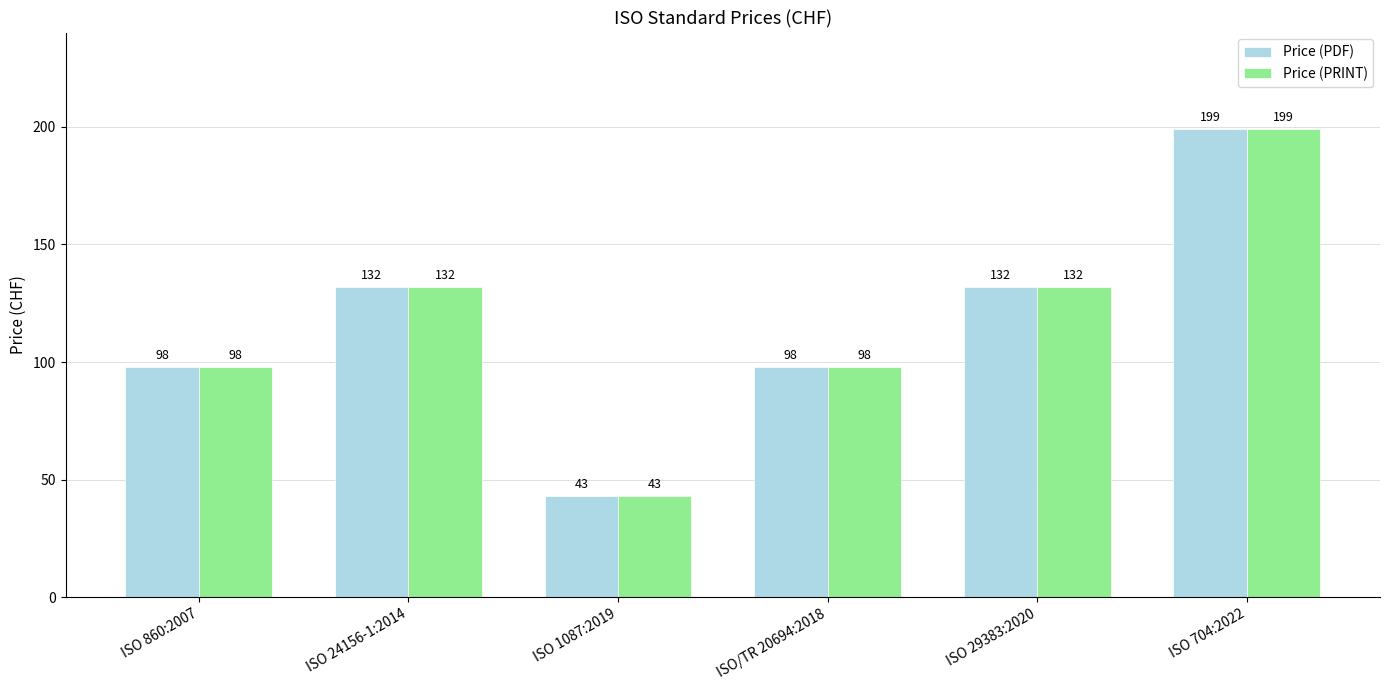

The Price (PDF) series shows 220 at ISO 29383:2020. True or false?

False